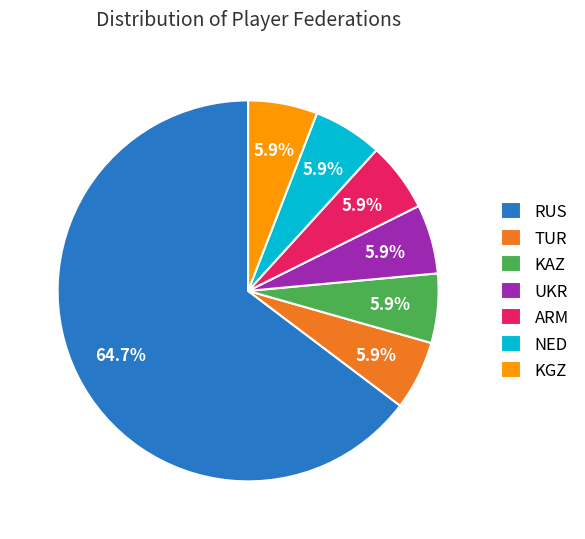

Which has a higher value, RUS or ARM?

RUS